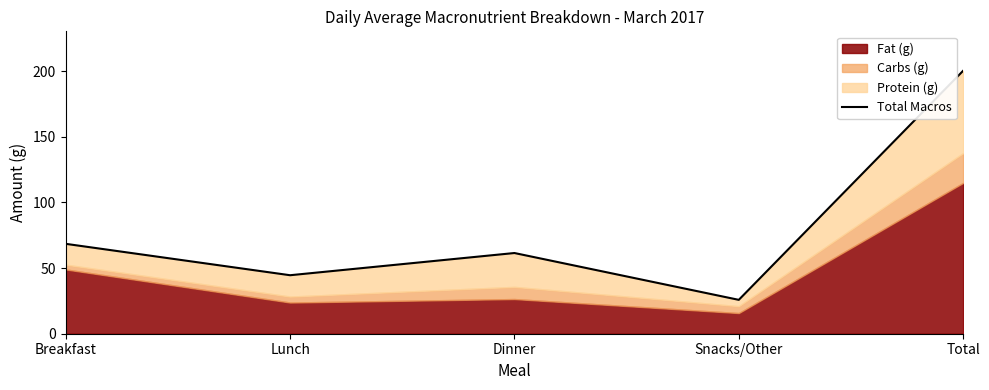

Reading left to right, transcribe all the data shown in this chart.

68.5	44.6	61.5	25.8	200.3